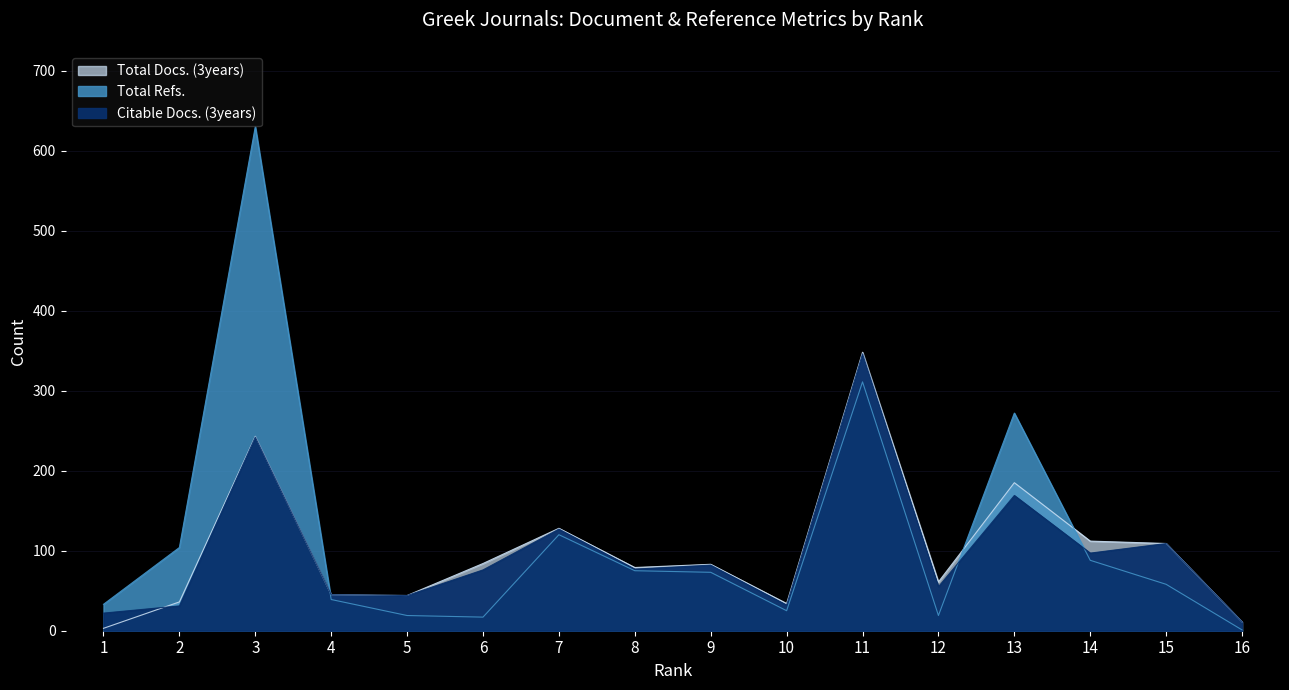

What is the sum of the Total Refs. values at 9 and 4?

112